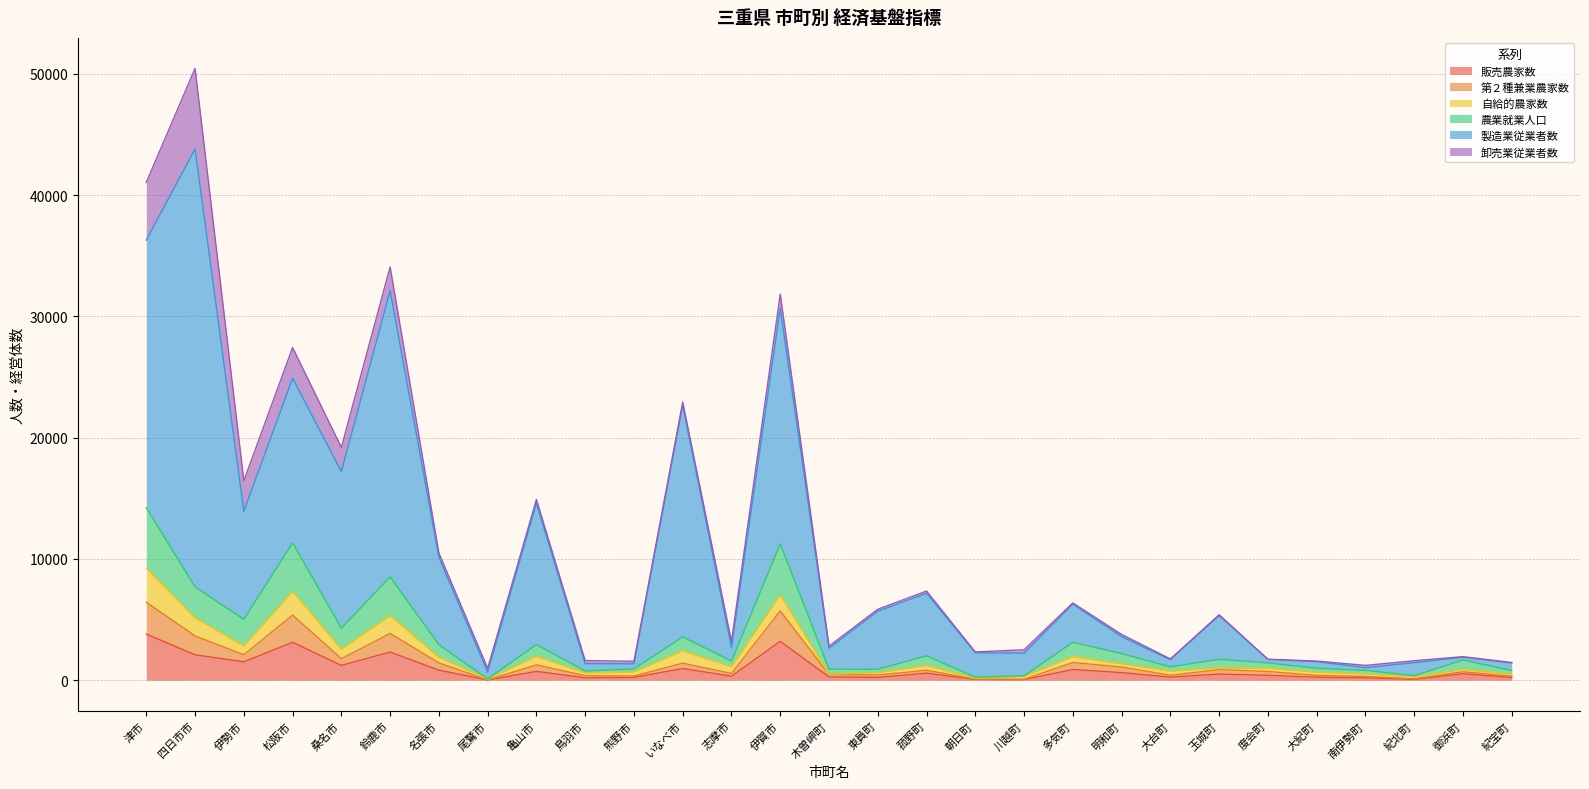

In 第２種兼業農家数, how many points are higher than both neighbors (excluding endpoints)?

9